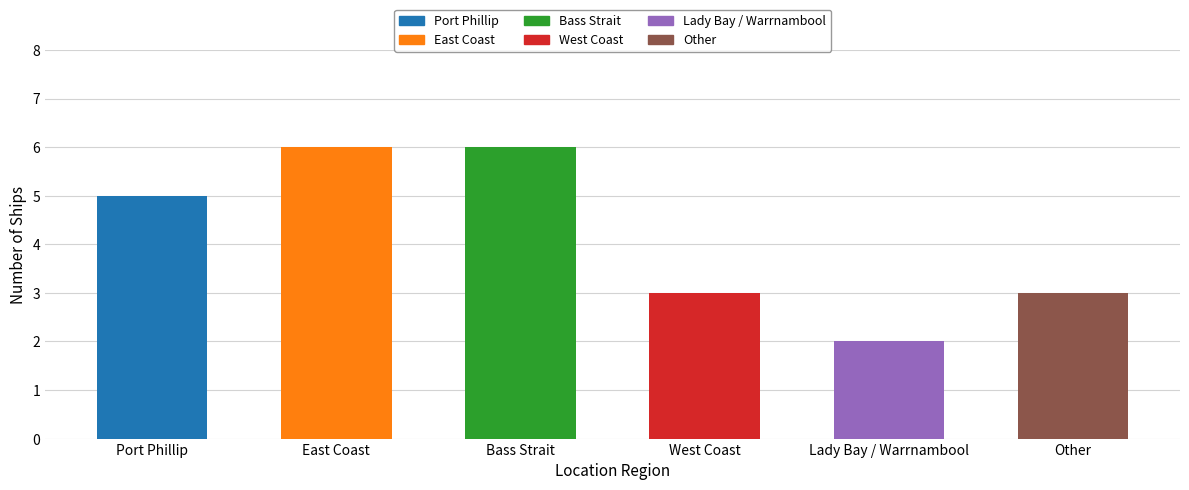

What is the average value?

4